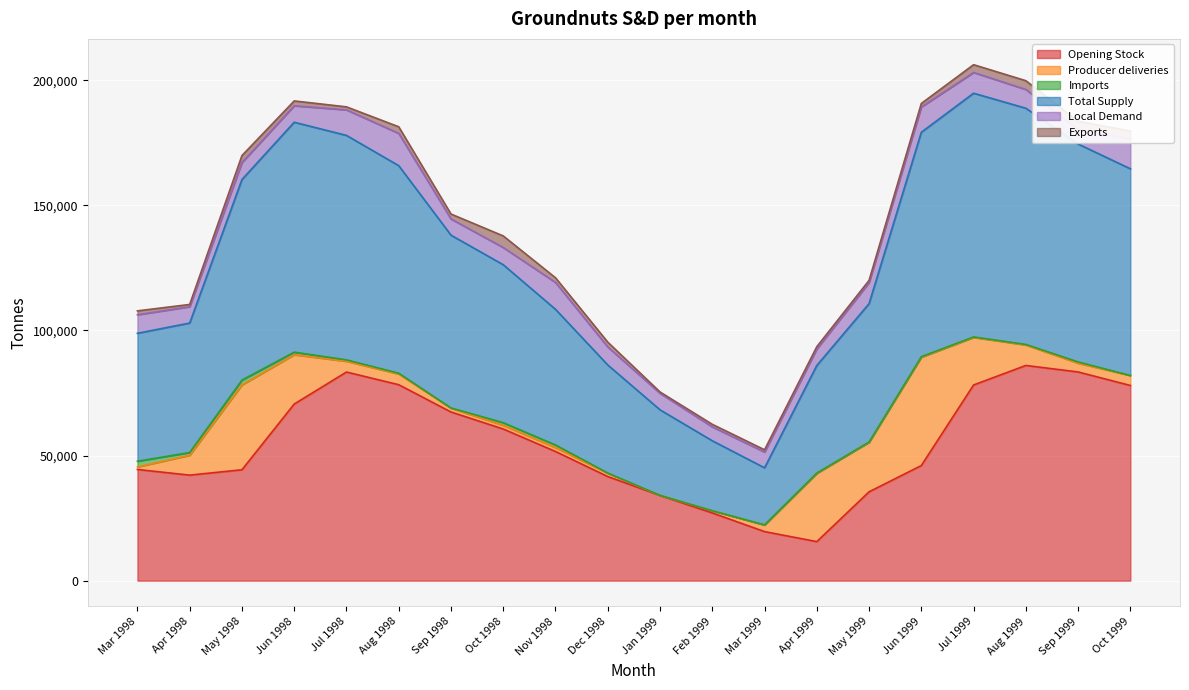

True or false: Exports and Local Demand intersect in this chart.

False